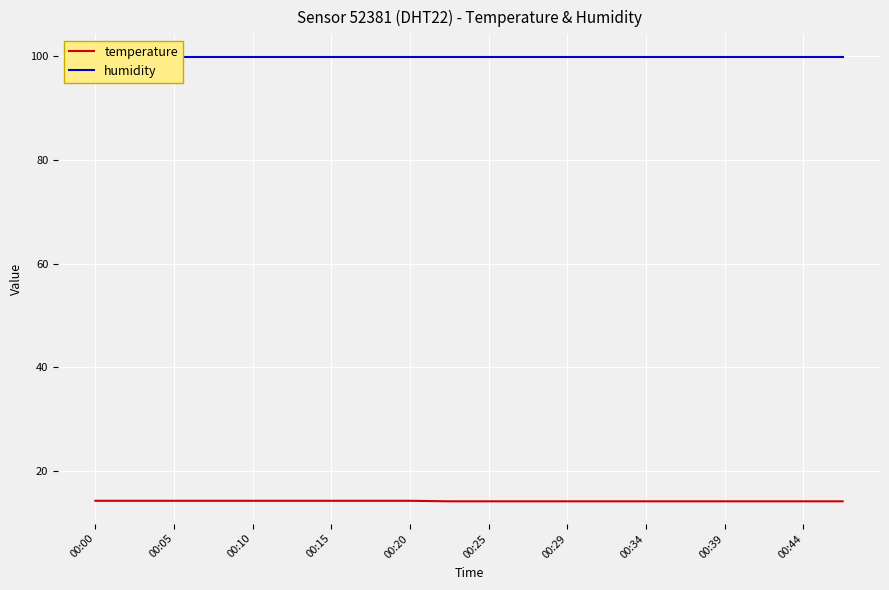

What is the difference between the highest and lowest values at 00:25?

85.6